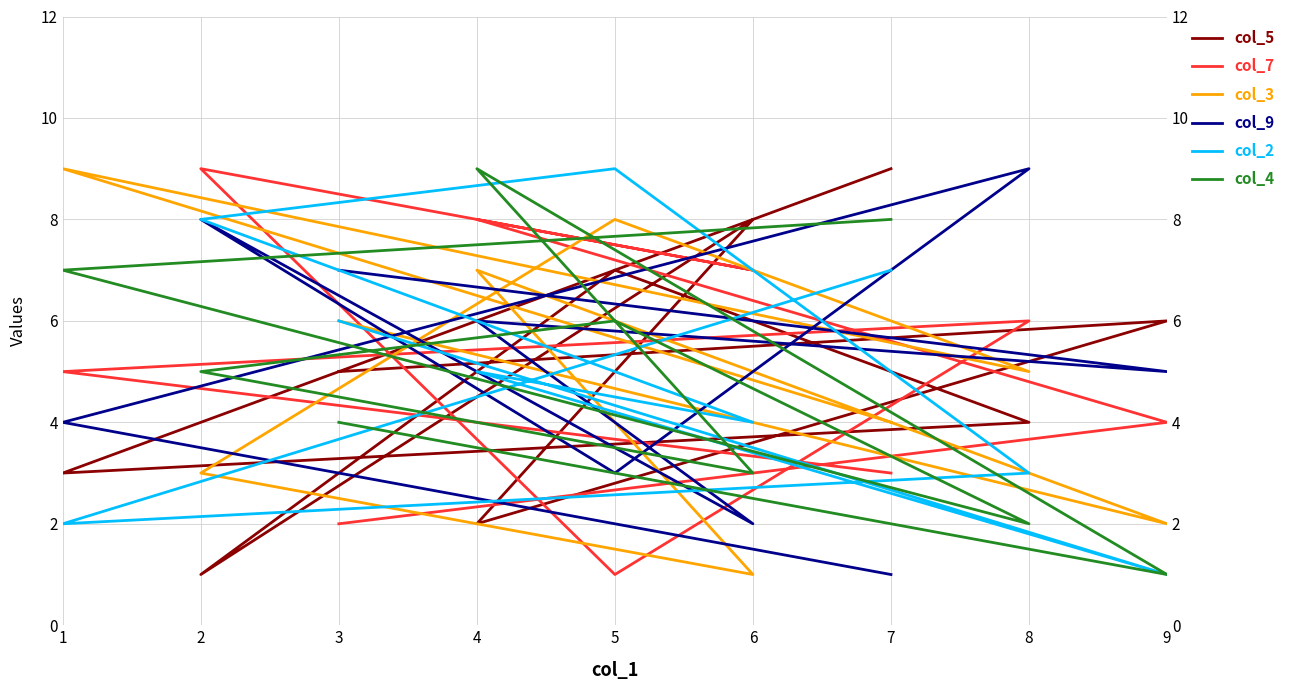

At which label does col_9 first exceed 5?

8